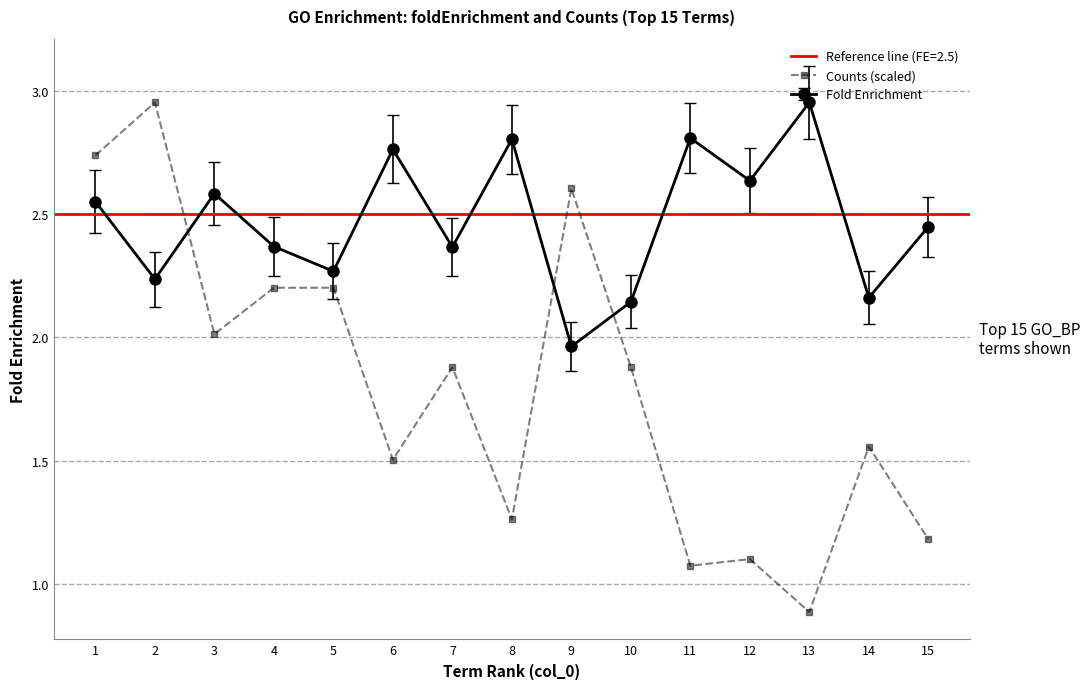

List the labels in order of value, smallest first.

13, 11, 12, 15, 8, 6, 14, 7, 10, 3, 4, 5, 9, 1, 2